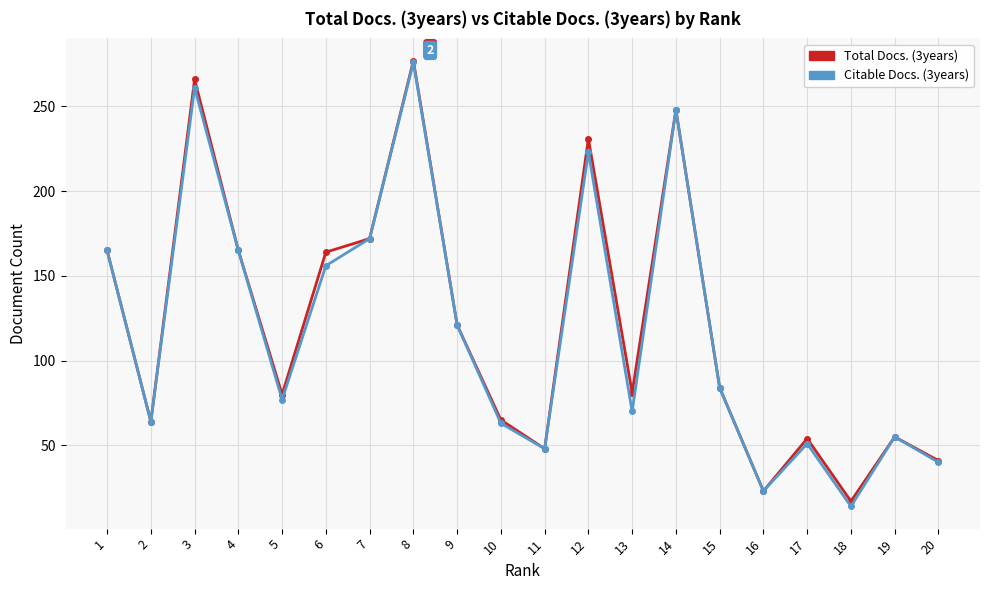

At which label does Total Docs. (3years) reach its peak?

8